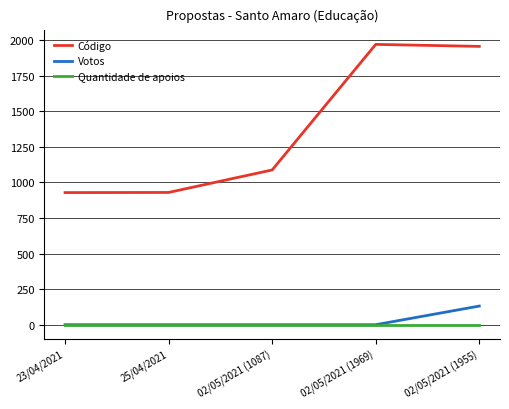

What is the difference between the Código values at 02/05/2021 (1087) and 25/04/2021?

158